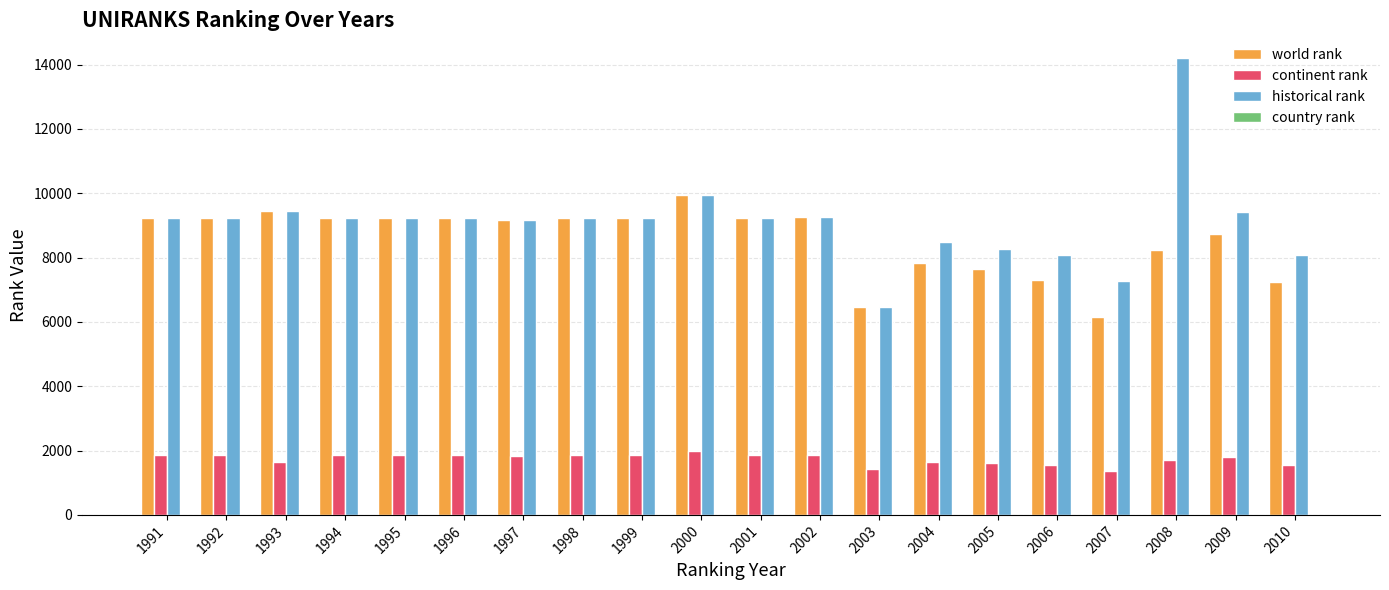

The world rank series shows 13064 at 1996. True or false?

False